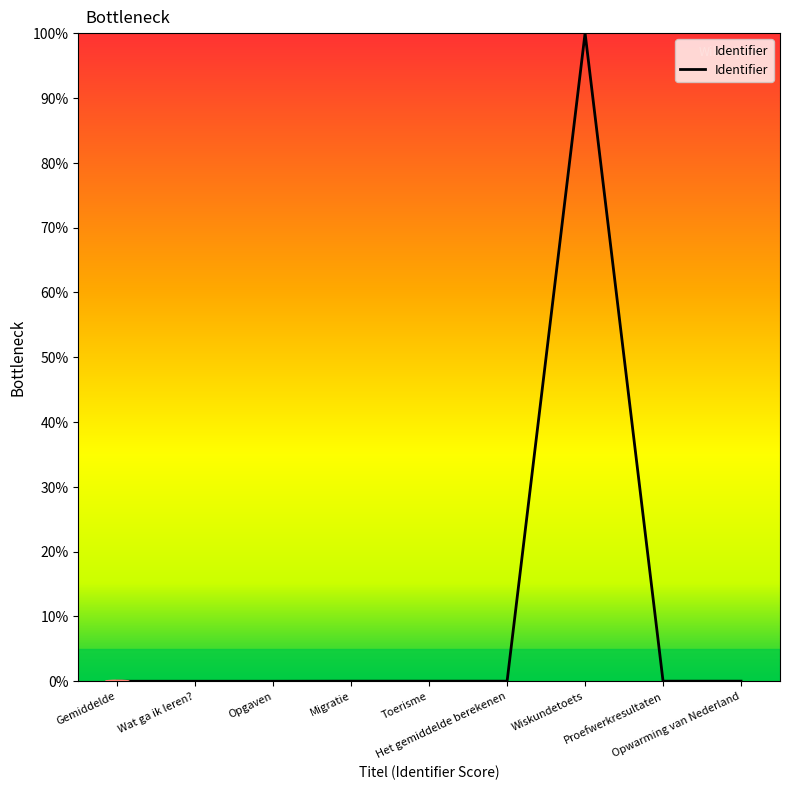

What is the difference between the maximum and minimum values?

100.0